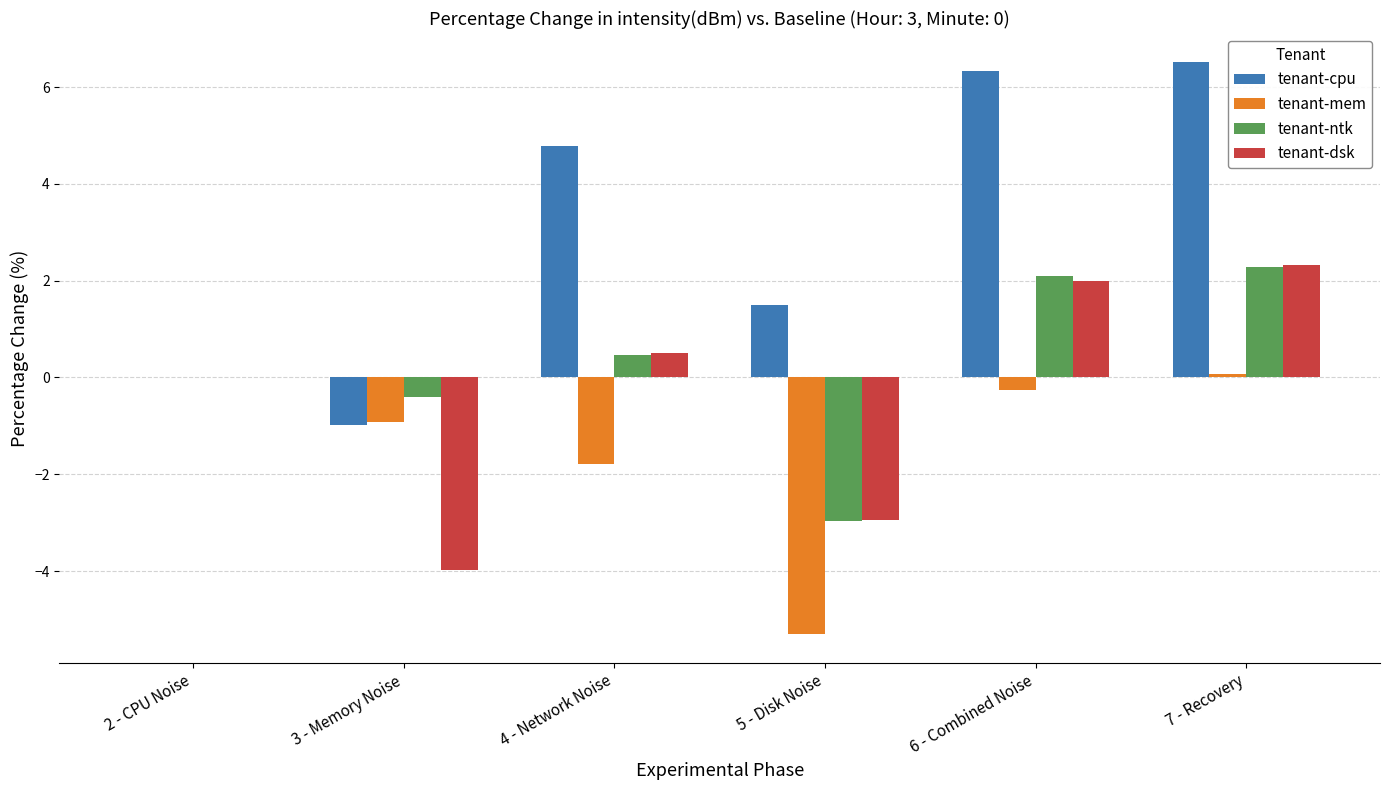

What is the sum of all tenant-cpu values?

18.2